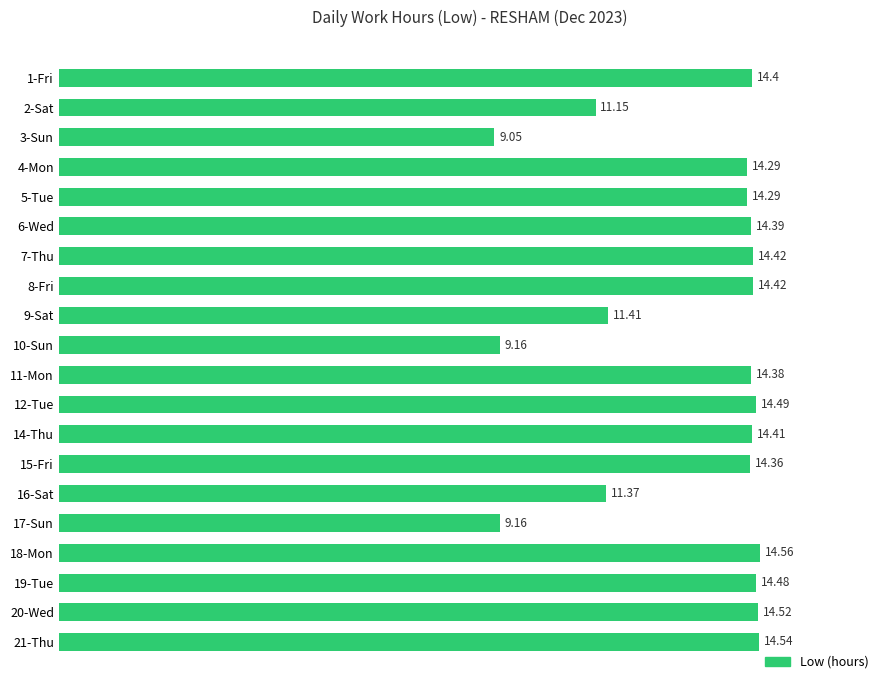

What is the difference between the second highest and second lowest values?

5.4